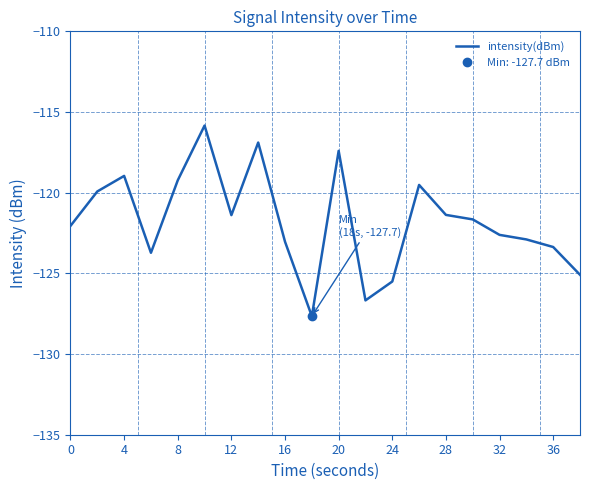

Reading left to right, extract all data points from this chart.

-122.1	-119.9	-119.0	-123.7	-119.2	-115.8	-121.4	-116.9	-123.0	-127.7	-117.4	-126.7	-125.5	-119.5	-121.4	-121.7	-122.6	-122.9	-123.4	-125.1